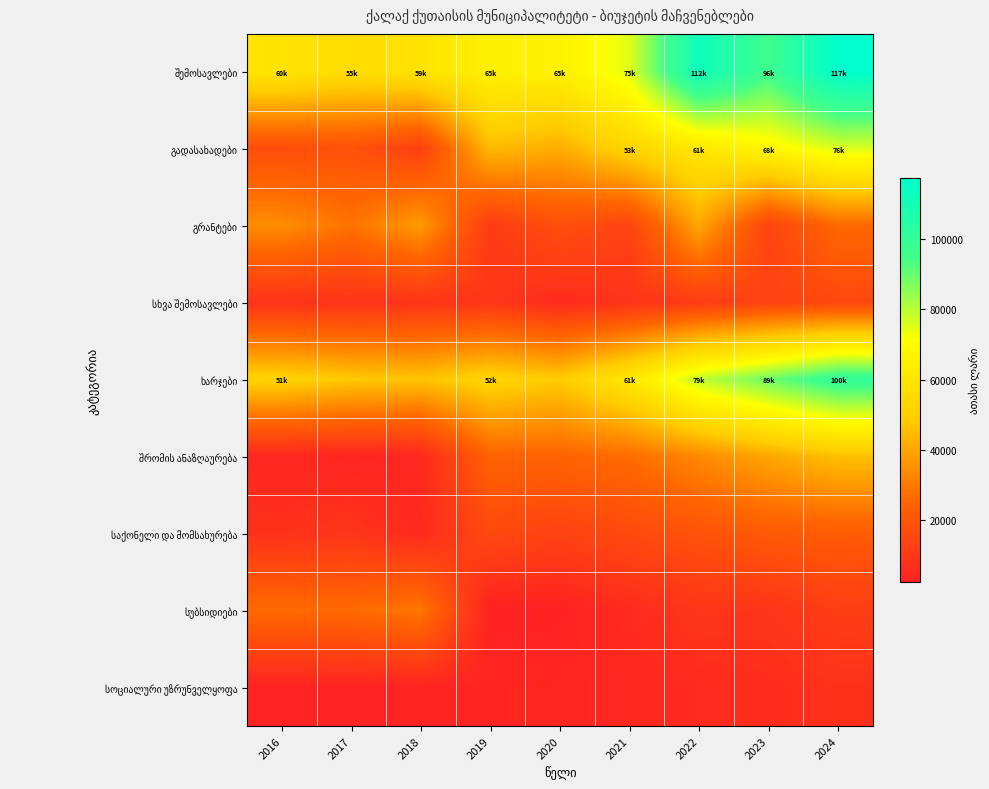

Which has a higher value, 2023 or 2018?

2023